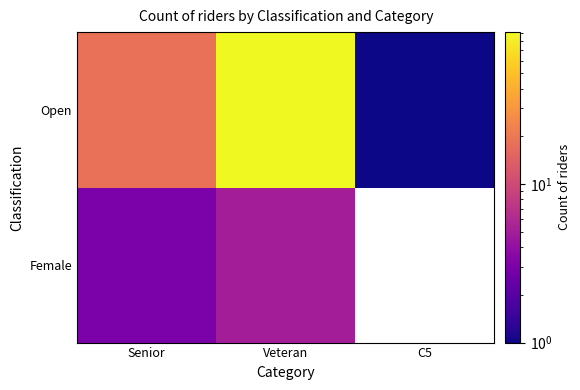

At which label is Open closest to 46?

Senior